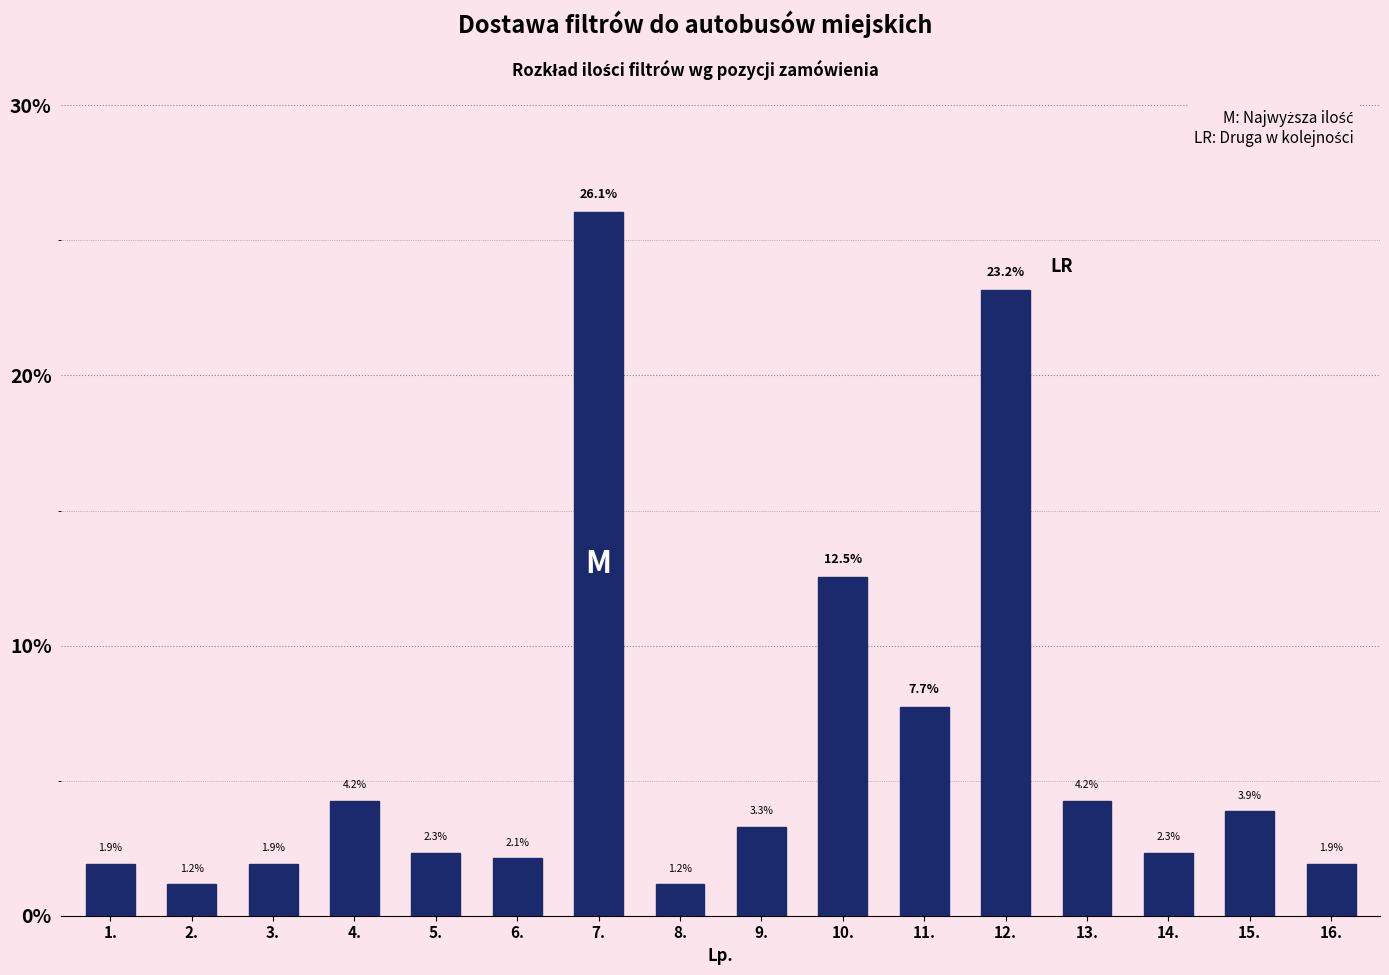

Reading right to left, transcribe all the data shown in this chart.

16.=1.9	15.=3.9	14.=2.3	13.=4.2	12.=23.2	11.=7.7	10.=12.5	9.=3.3	8.=1.2	7.=26.1	6.=2.1	5.=2.3	4.=4.2	3.=1.9	2.=1.2	1.=1.9